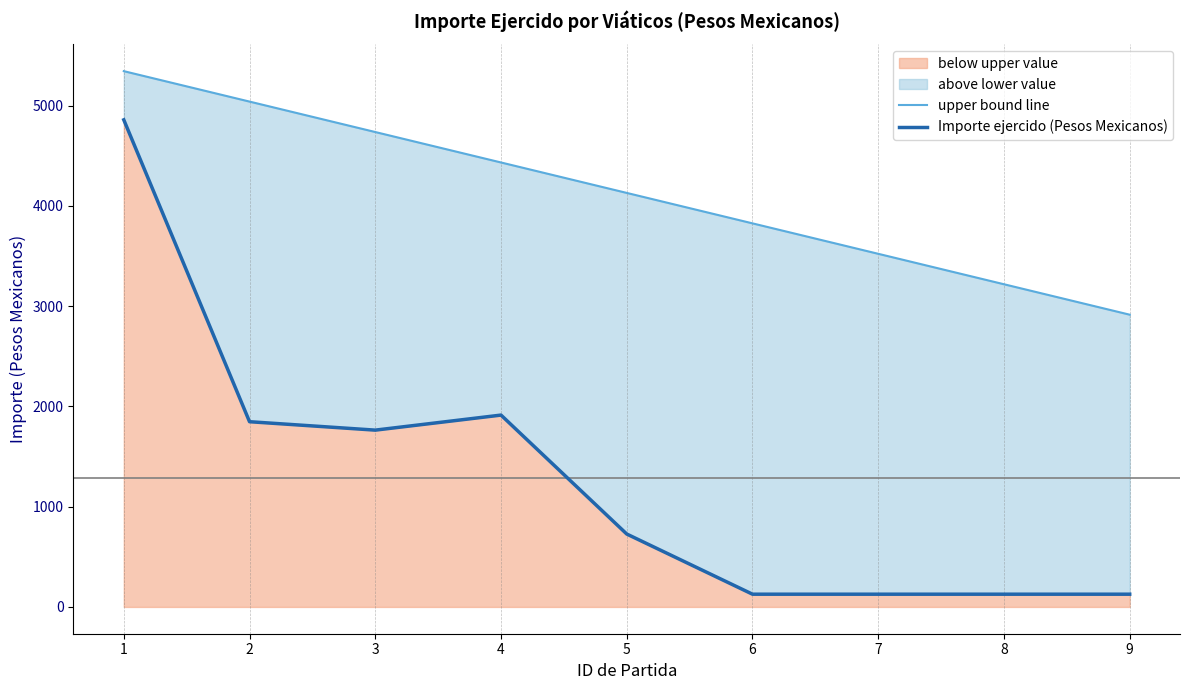

What is the difference between the maximum and second lowest values in the upper bound (reference line) series?

2124.9